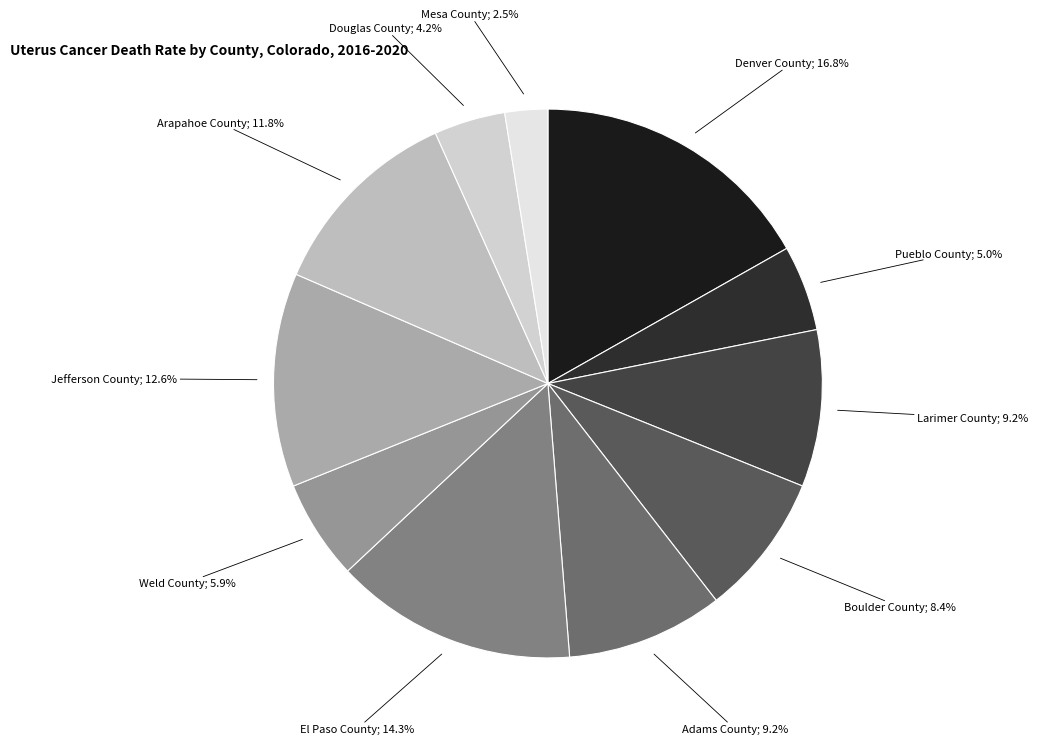

Count the number of slices in the pie.

11